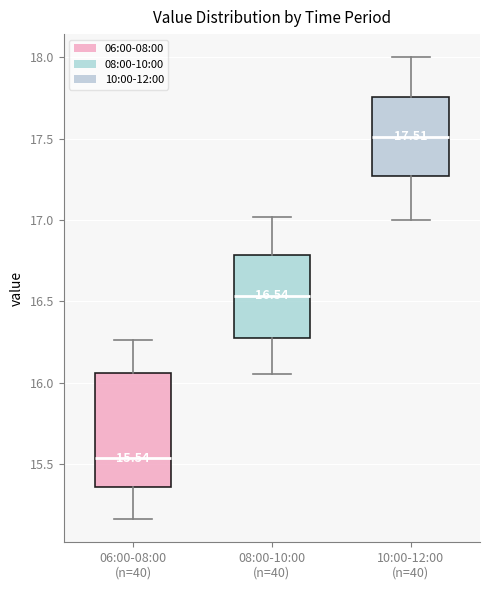

Which box has the highest median line?

10:00-12:00 (n=40)